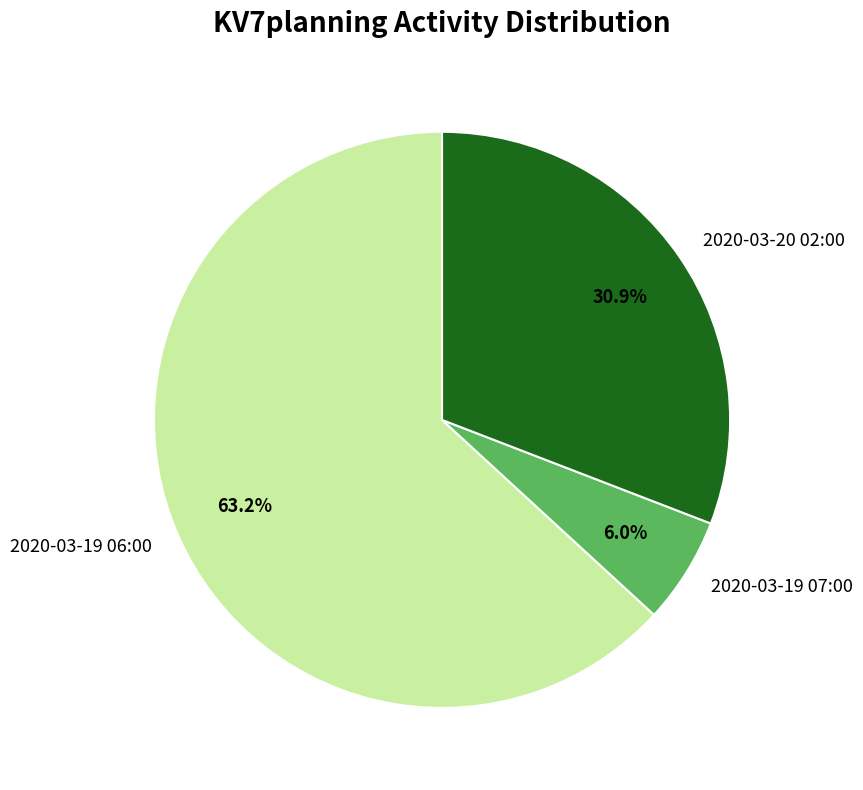

The 2020-03-19 06:00 slice represents 63% of the pie. True or false?

True